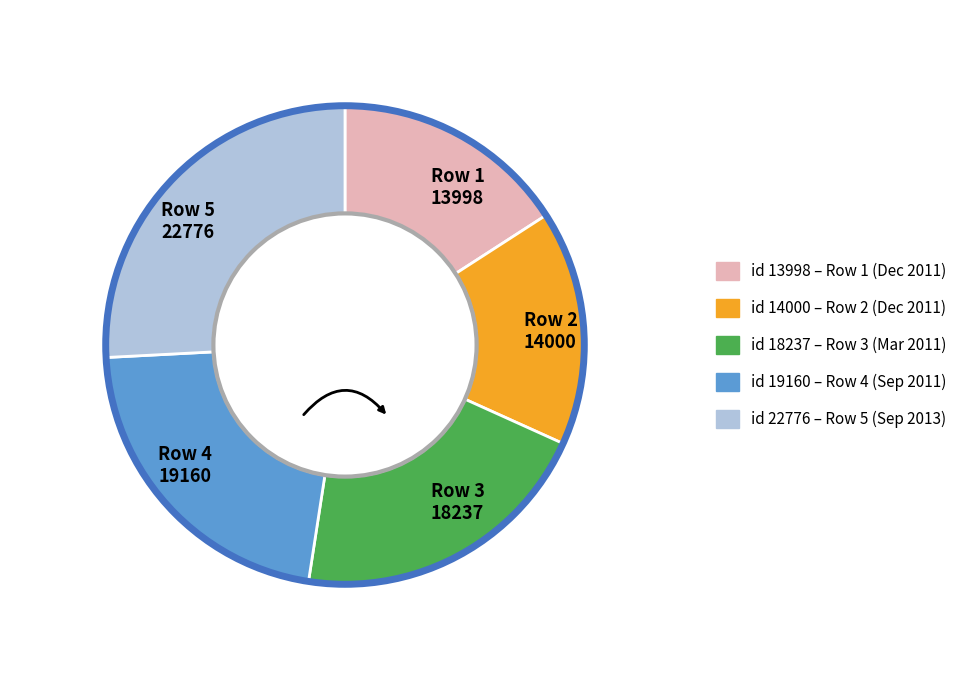

Combined, do Row 5 22776 and Row 4 19160 account for over 50%?

No